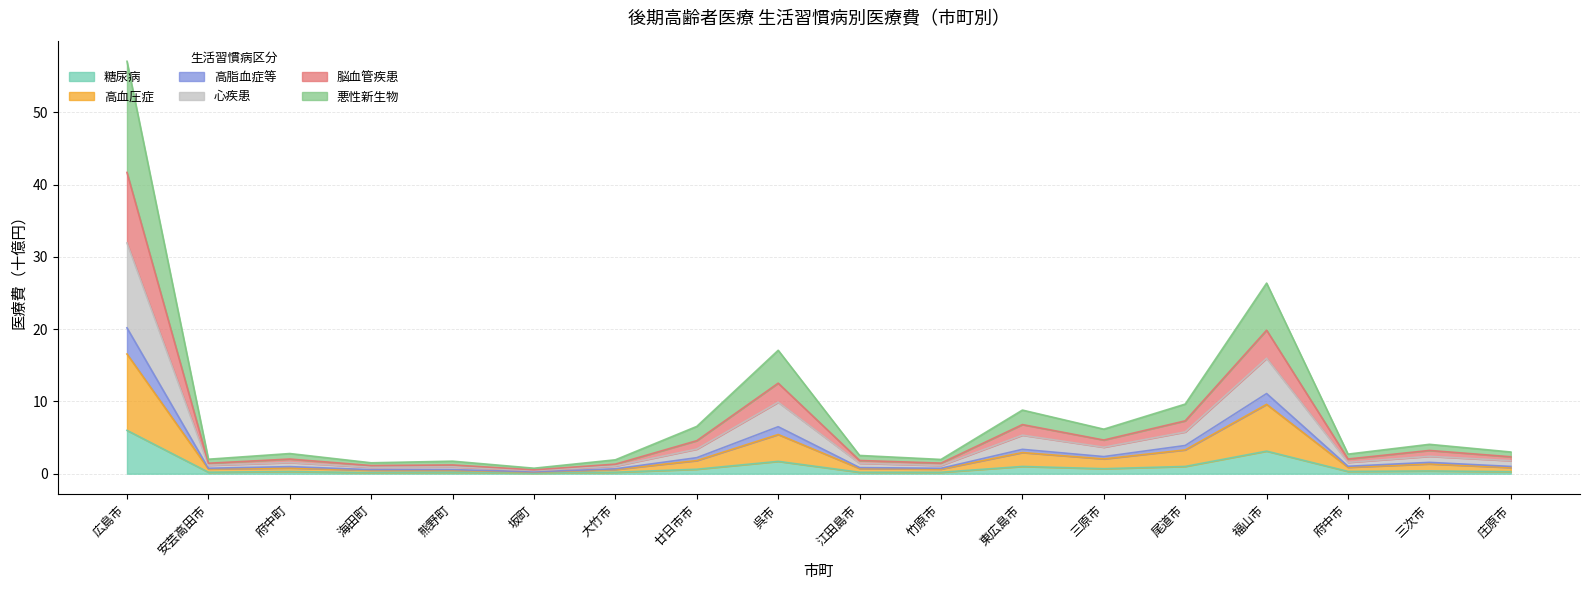

What is the total value across all series at 竹原市?

2.0